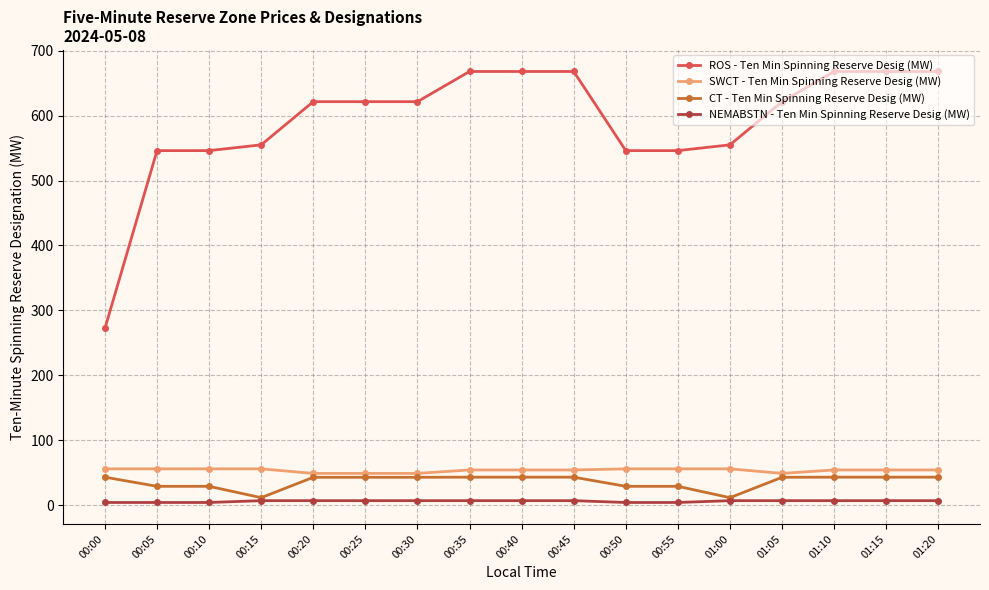

True or false: ROS - Ten Min Spinning Reserve Desig (MW) and NEMABSTN - Ten Min Spinning Reserve Desig (MW) cross at least once.

False